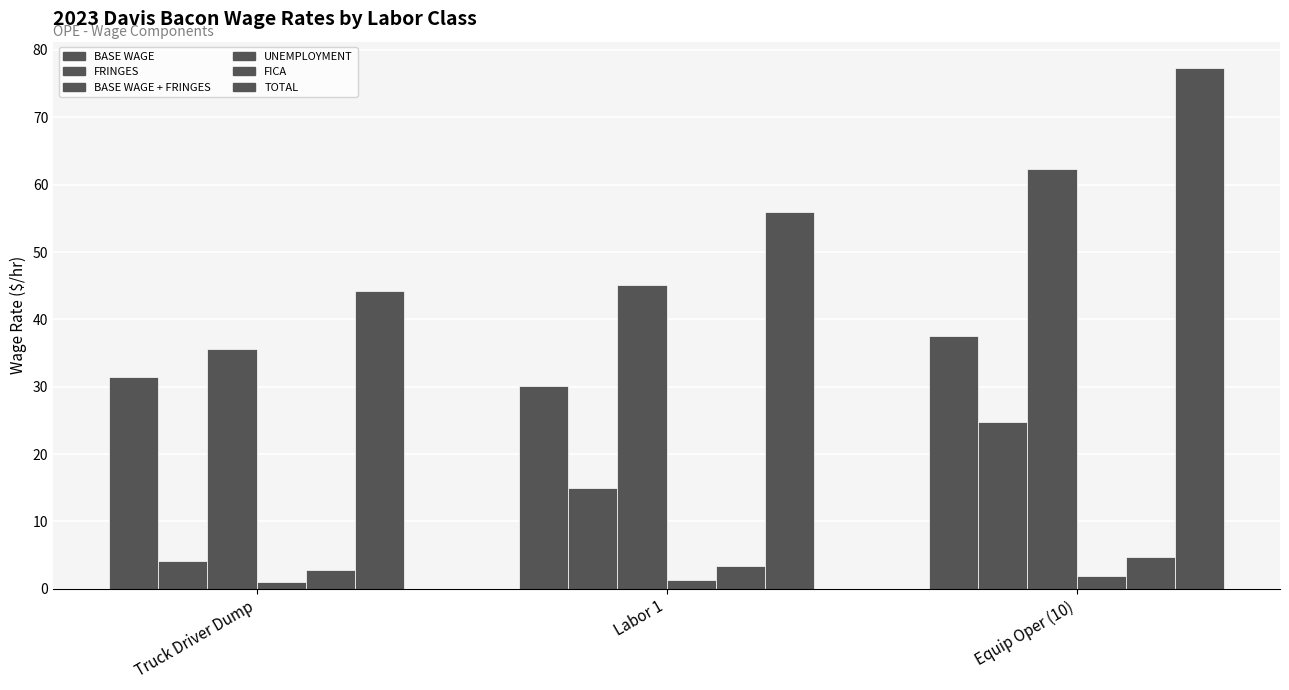

Does the chart contain any negative values?

No